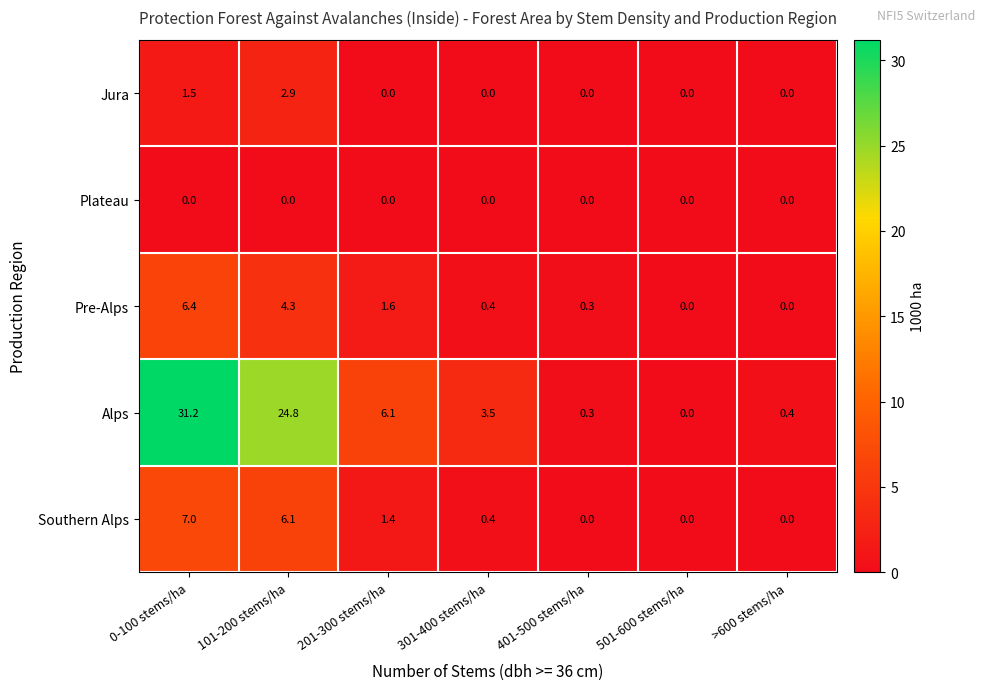

What is the difference between the maximum and minimum values in the Jura series?

2.9